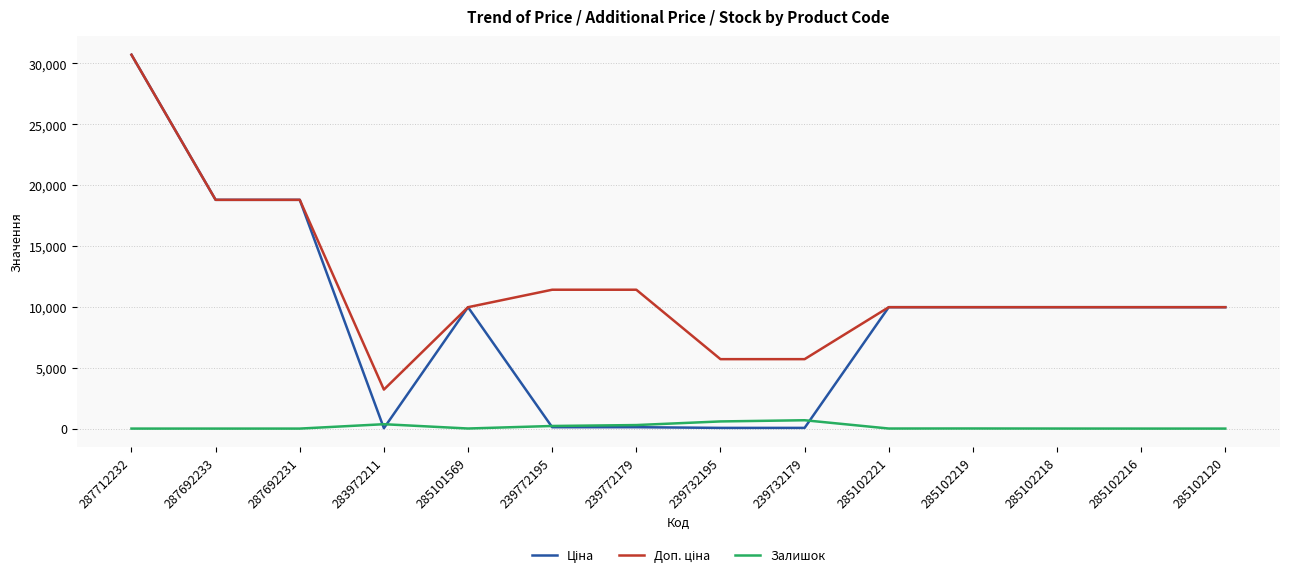

What is the difference between the highest and lowest values at 287692231?

18796.8